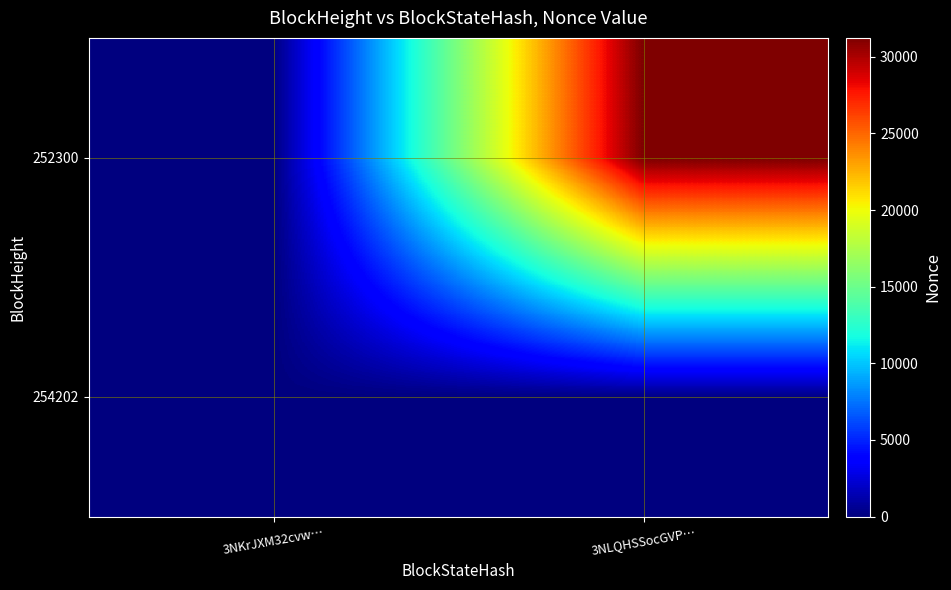

At how many categories does at least one series exceed 9542?

1